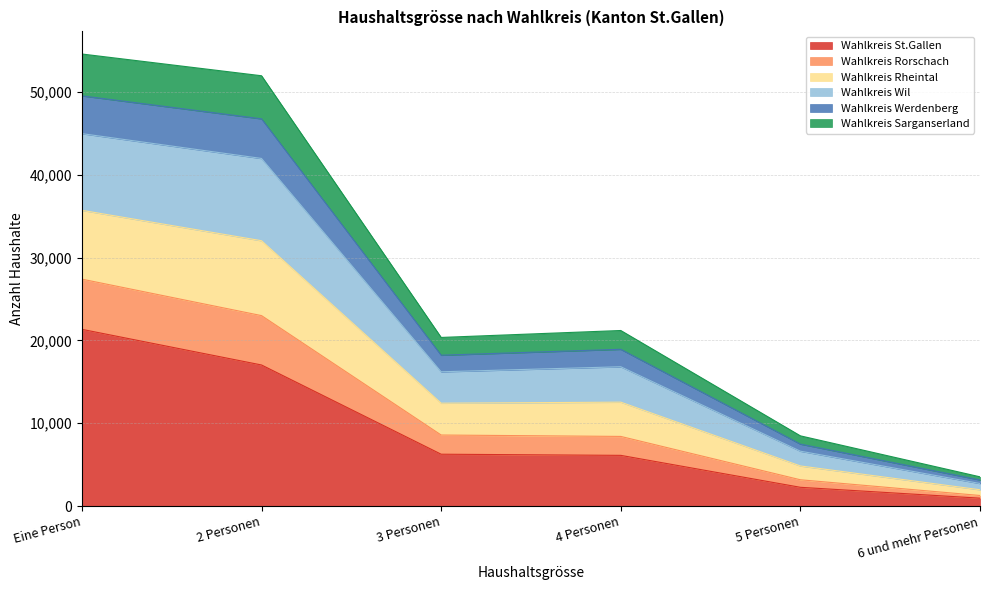

What is the highest value of the Wahlkreis St.Gallen series?

21338